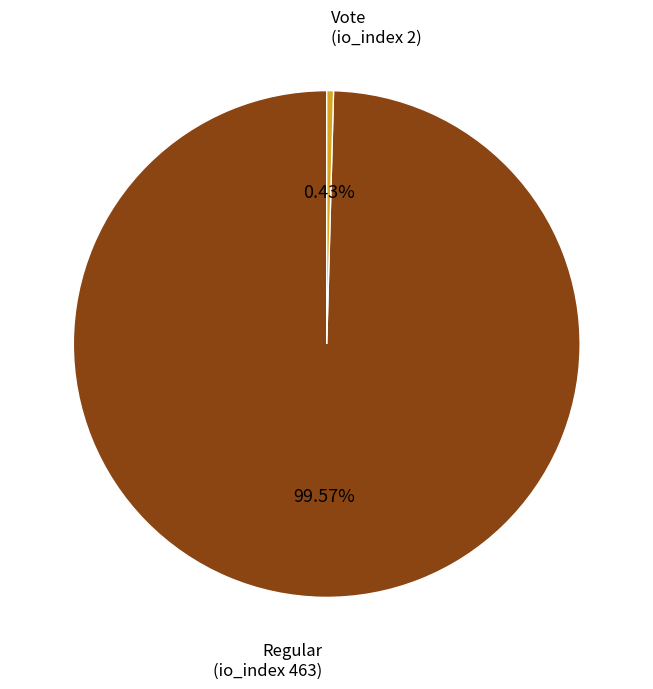

To the nearest percent, what is the average slice percentage?

50%